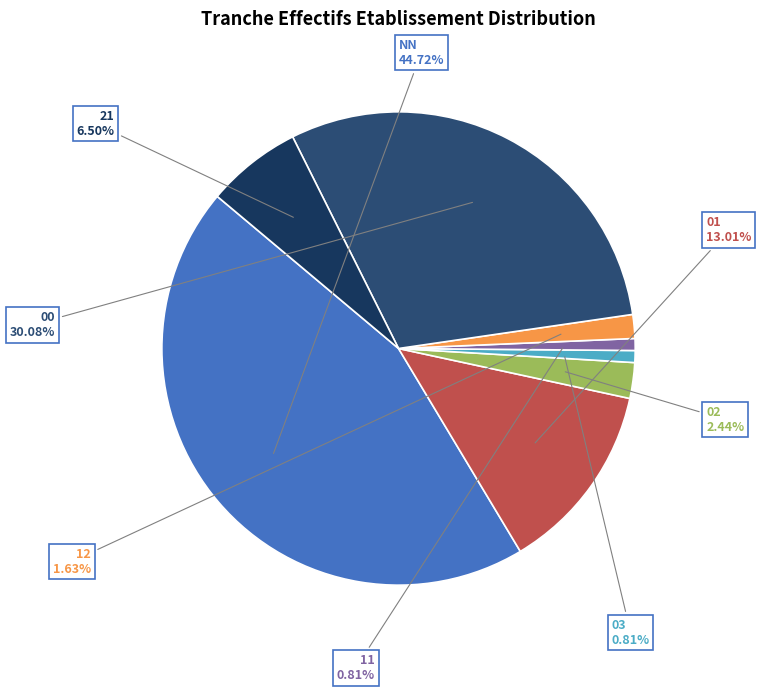

Count the number of slices in the pie.

8